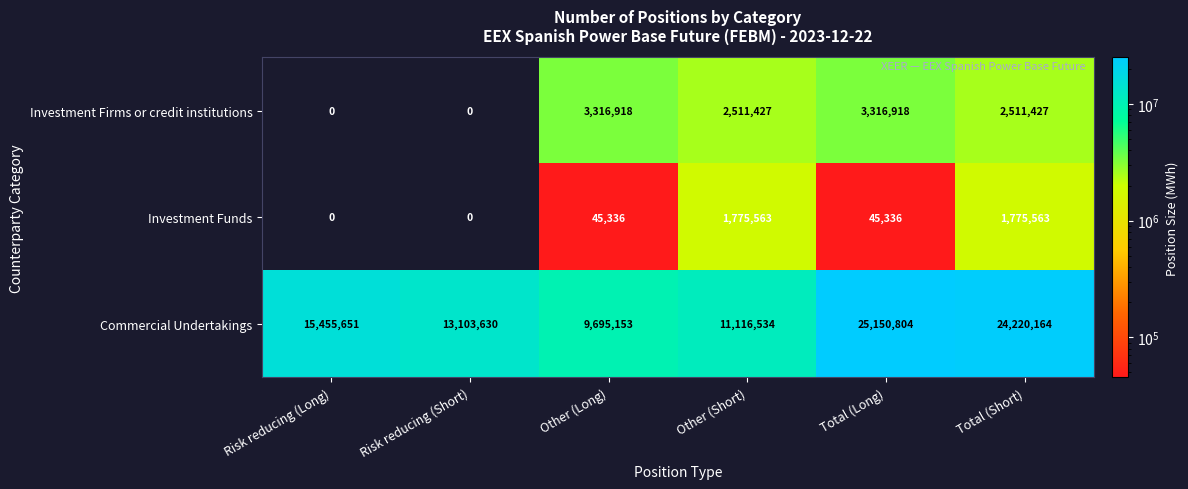

Which series changed the most between Other (Long) and Total (Long)?

Commercial Undertakings